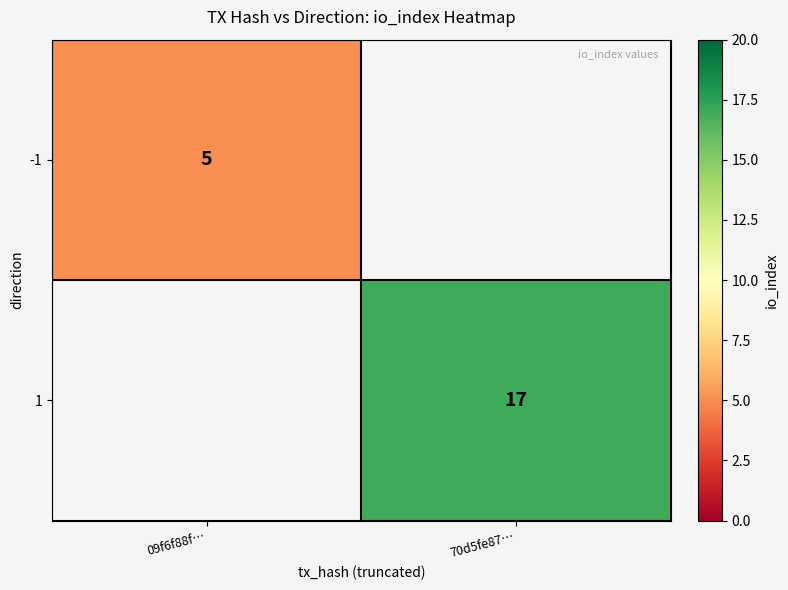

Count the number of data series in this chart.

2